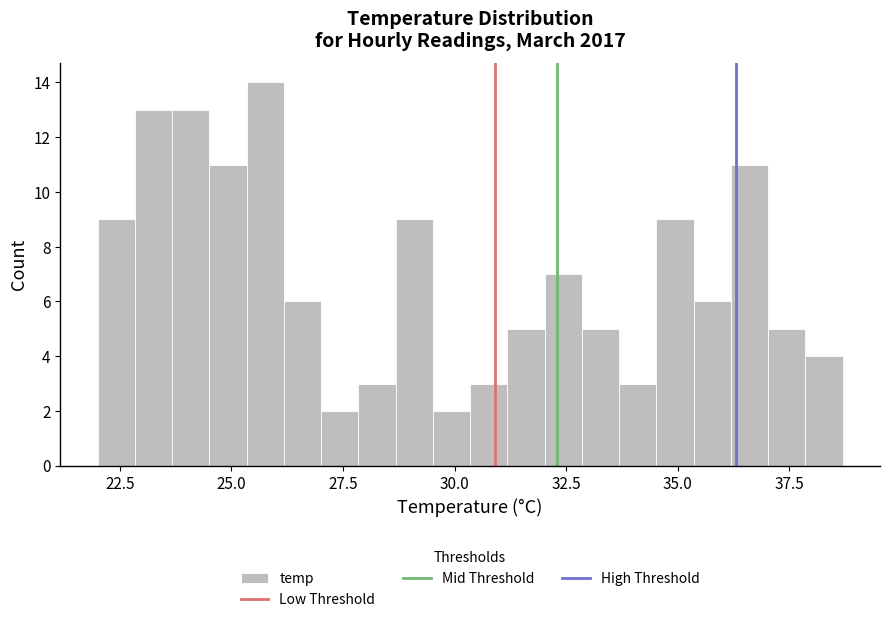

Around what value on the x-axis is the tallest bar? Give the approximate position of its centre, as read against the axis.

26.0